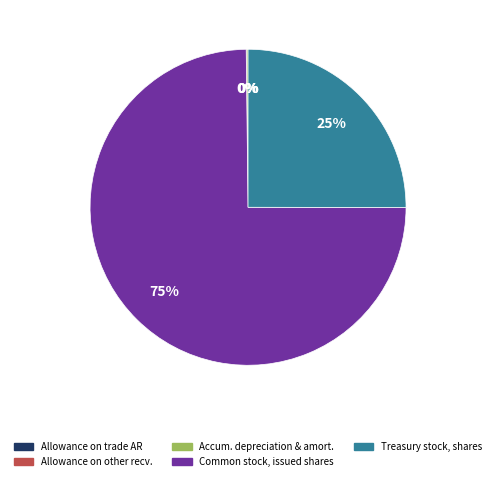

To the nearest percent, what is the average slice percentage?

20%